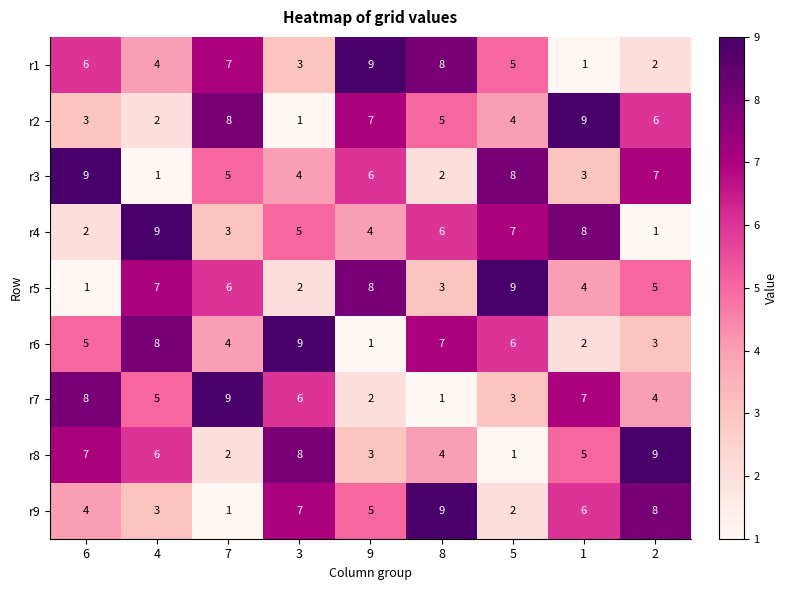

Is it true that r4 equals 5 at 3?

True